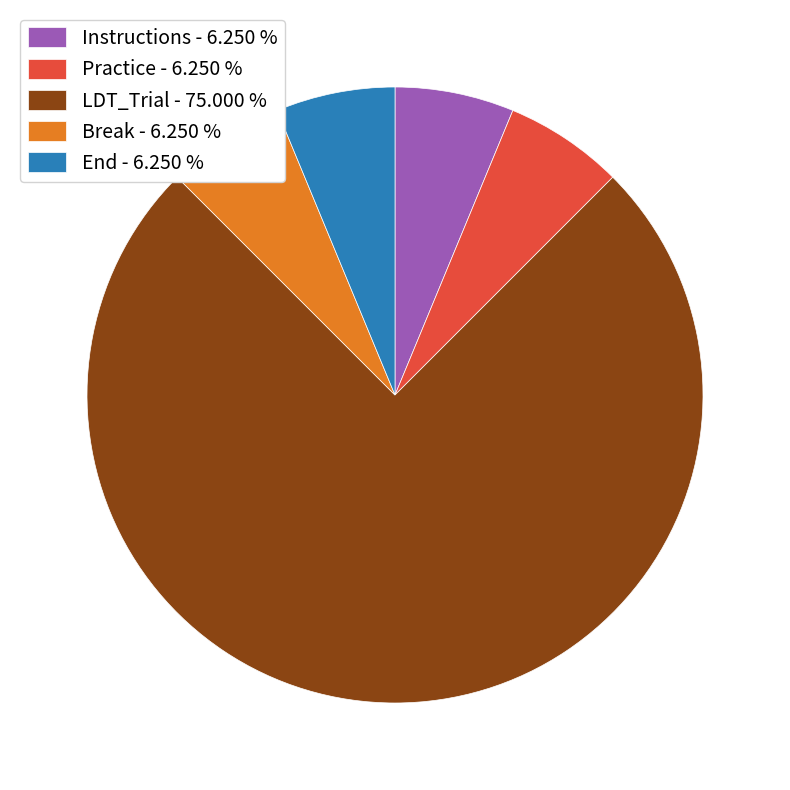

Combined, do Practice - 6.250 % and End - 6.250 % account for over 50%?

No